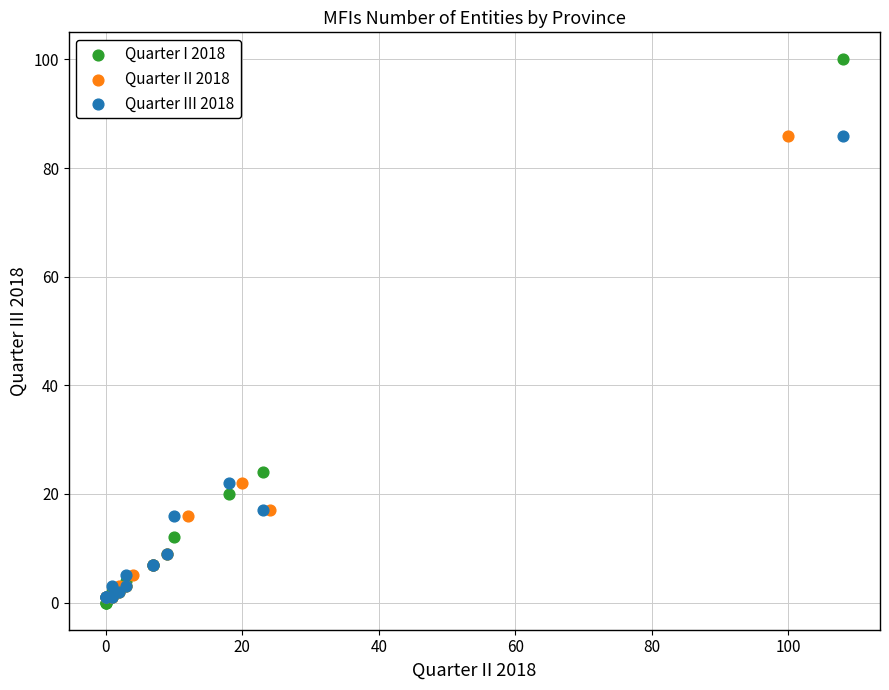

Which series contains the lowest Y value?

Quarter I 2018